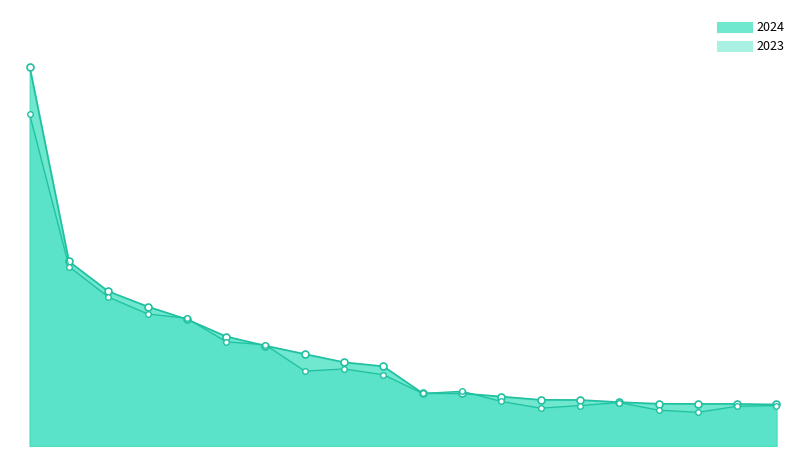

What is the label of the 9th point from the left?

Perth - Sydney